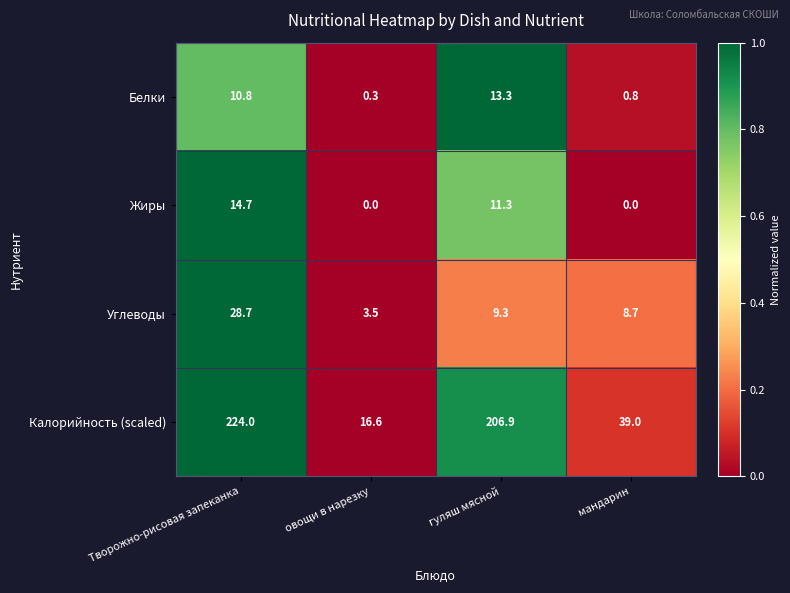

What is the difference between the highest and lowest values at гуляш мясной?

197.6